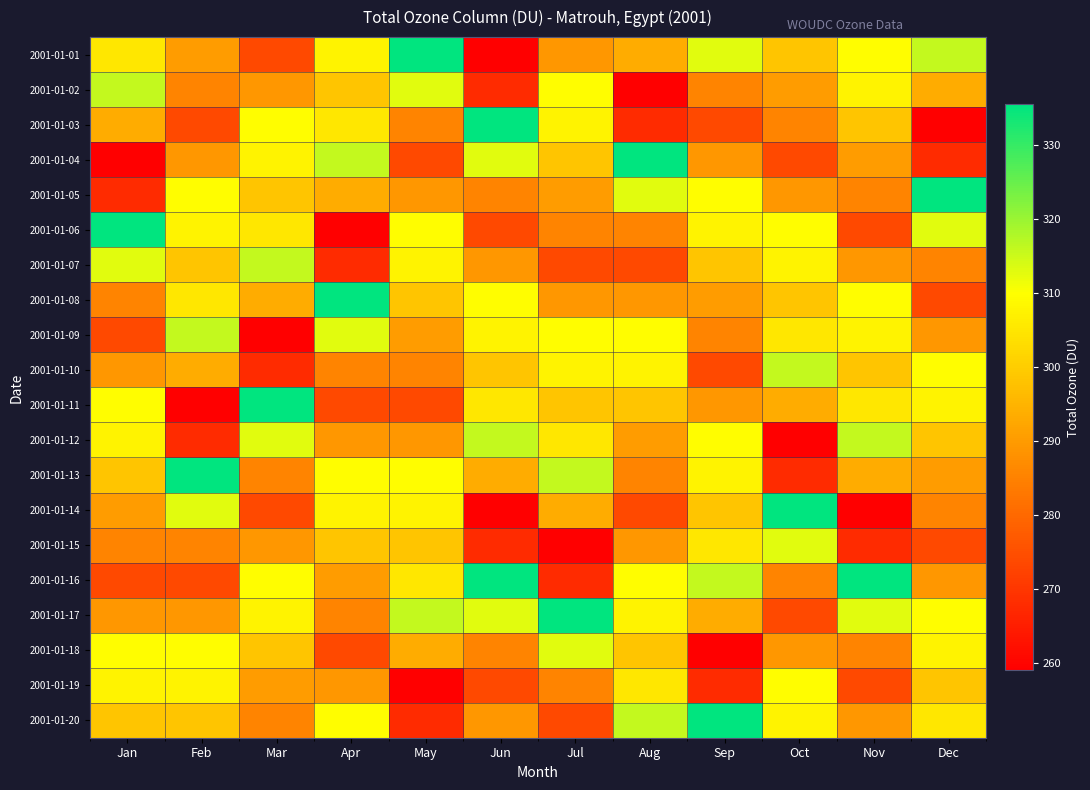

At which category is the sum across all series the highest?

Jan